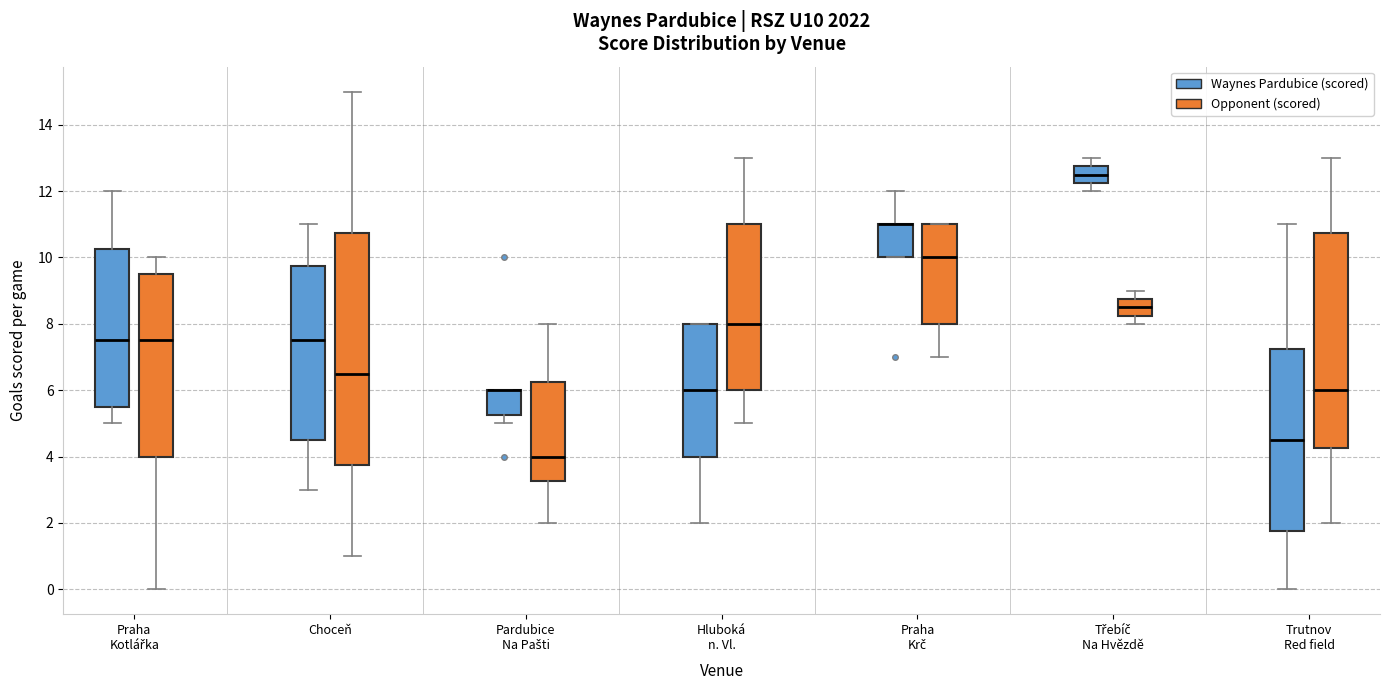

Where does the lower whisker of the box for Hluboká n. Vl. (Opponent (scored)) end on the y-axis? The values are not printed on the chart, so give them approximately, as read against the axis.

5.0